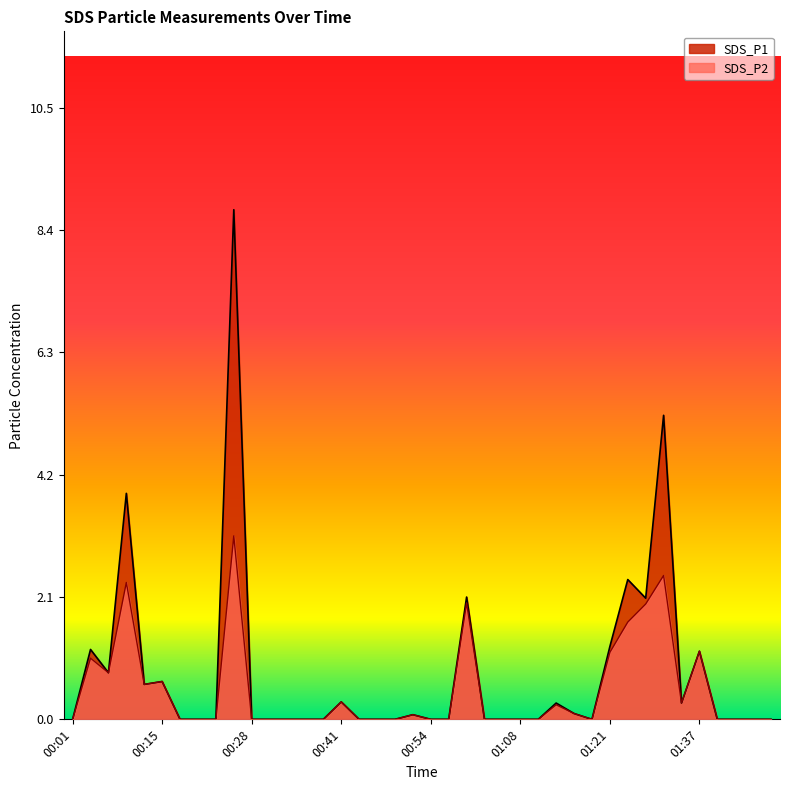

Where is the first local minimum for SDS_P2?

00:07